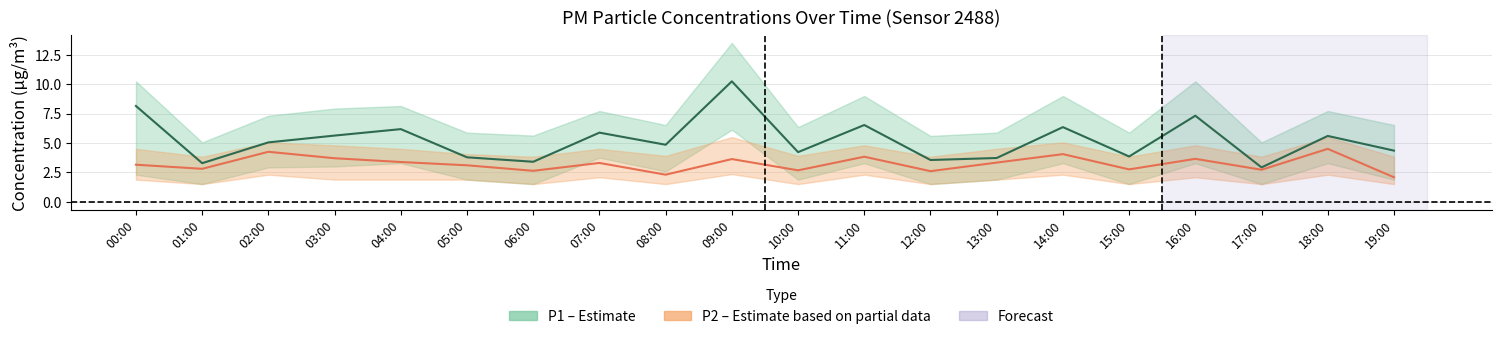

True or false: P1 (center) and P2 (center) cross at least once.

False